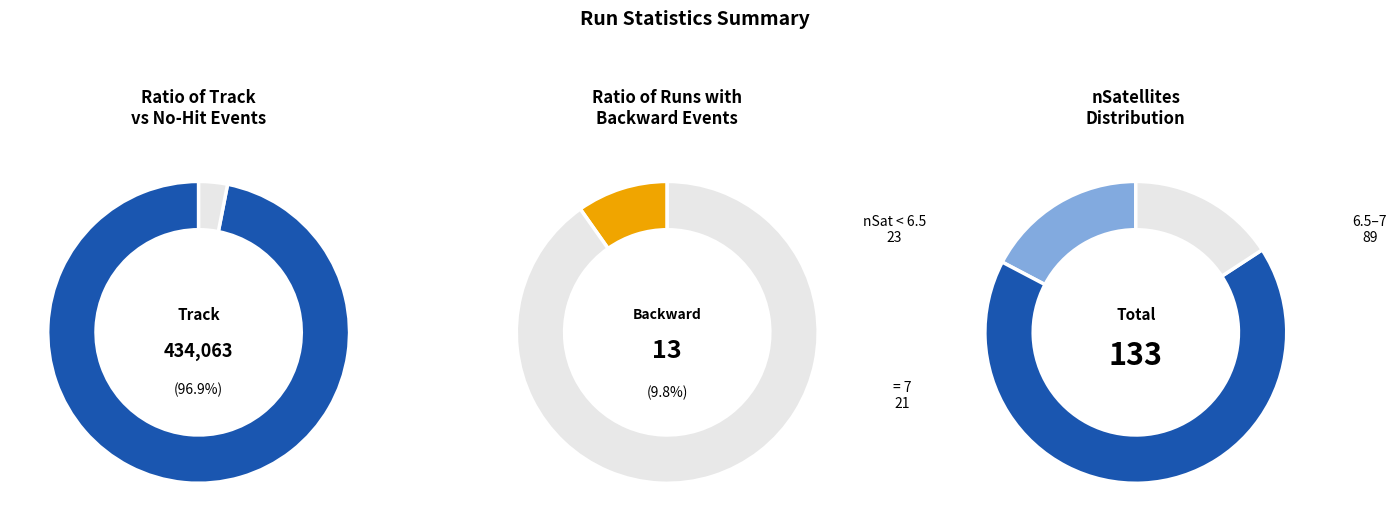

Is it true that NumBackwardEvents is 7% of the pie?

False